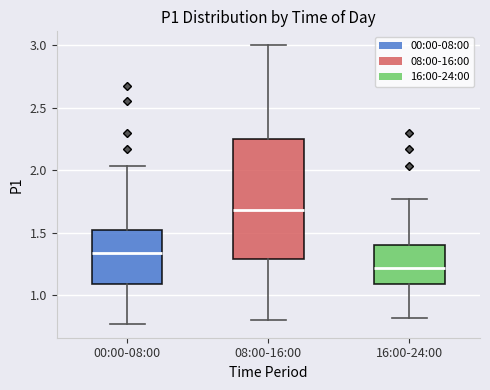

Which box has the highest median line?

08:00-16:00